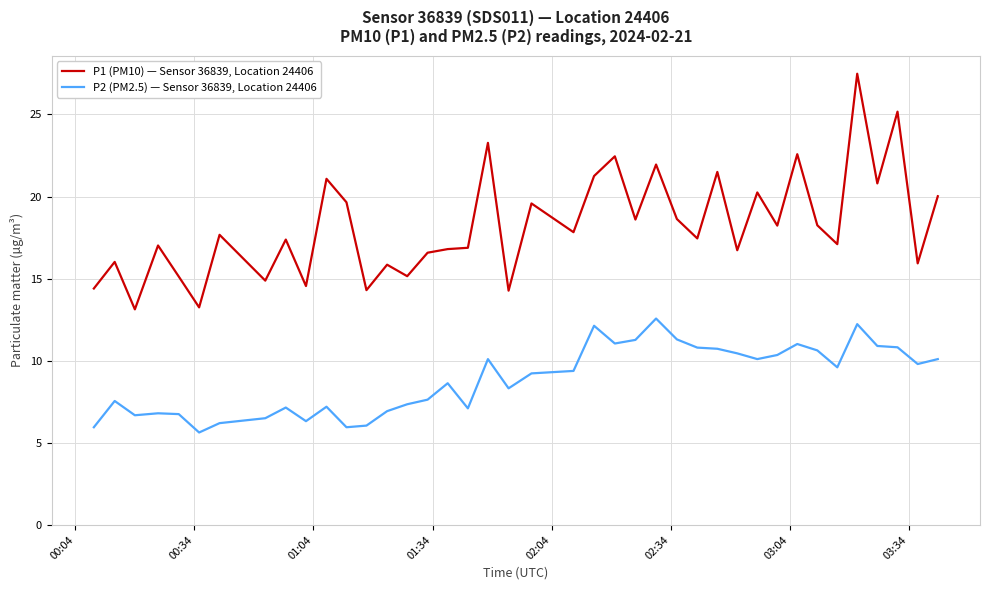

What is the difference between the maximum and minimum values in the P2 (PM2.5) — Sensor 36839, Location 24406 series?

6.9